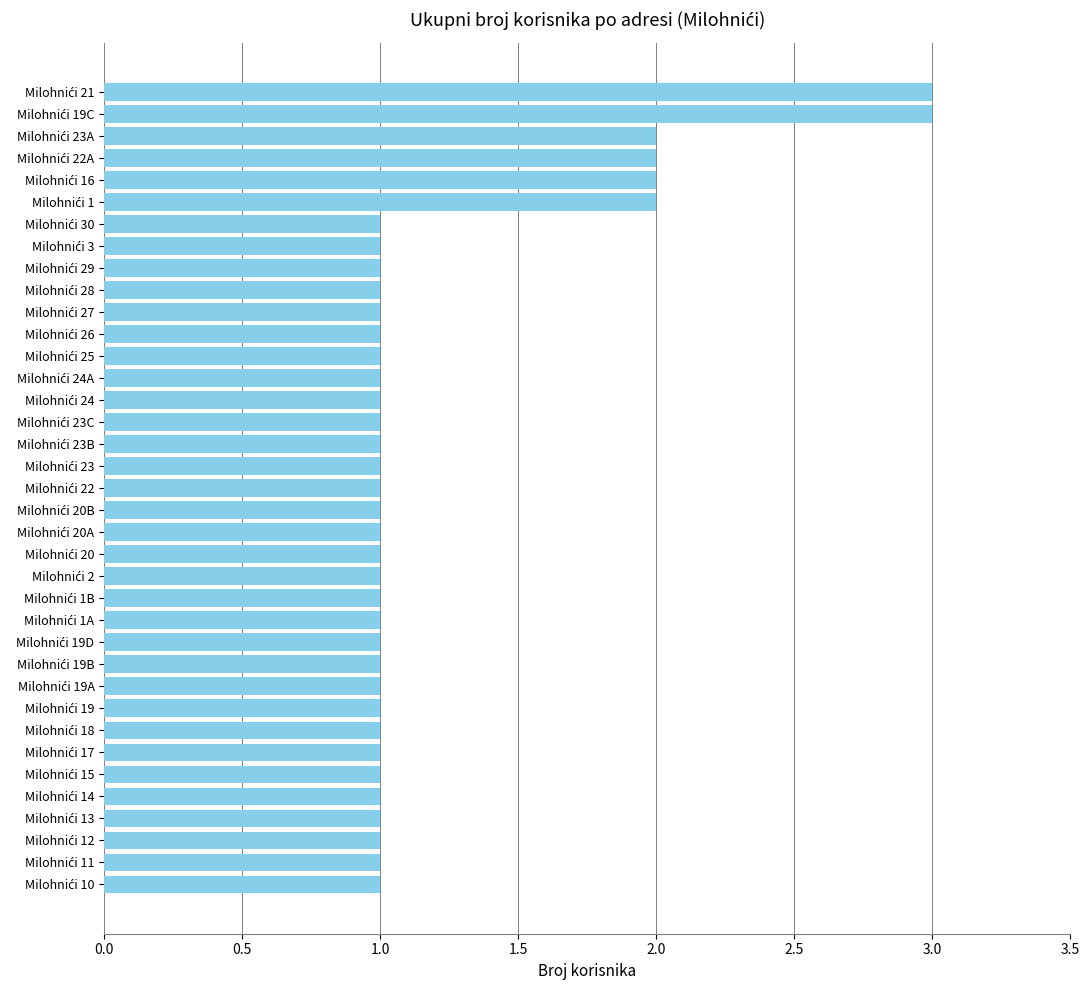

What is the maximum value shown in the chart?

3